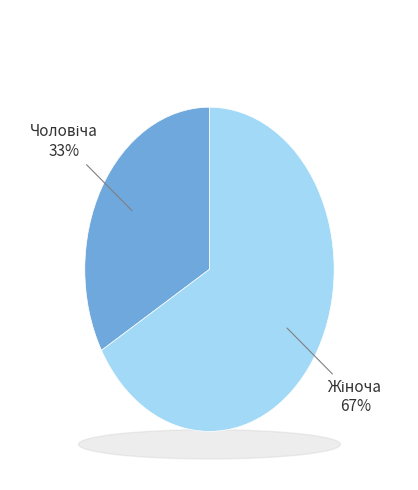

What is the majority slice?

Жіноча